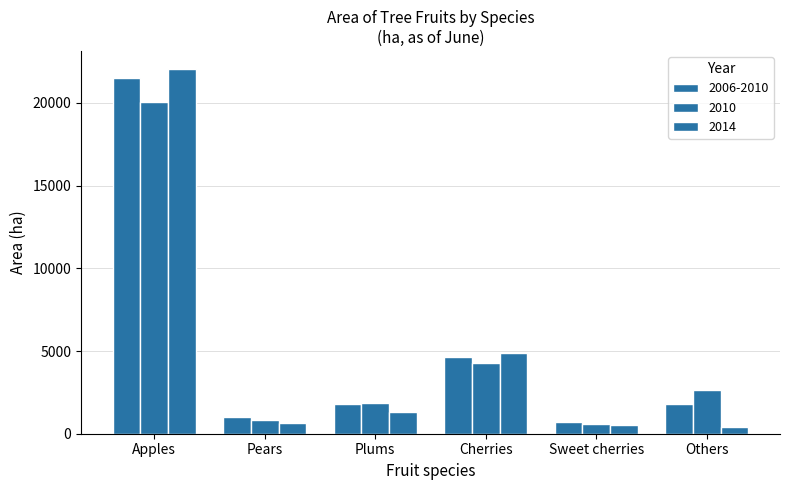

What is the difference between the maximum and minimum values in the 2010 series?

19479